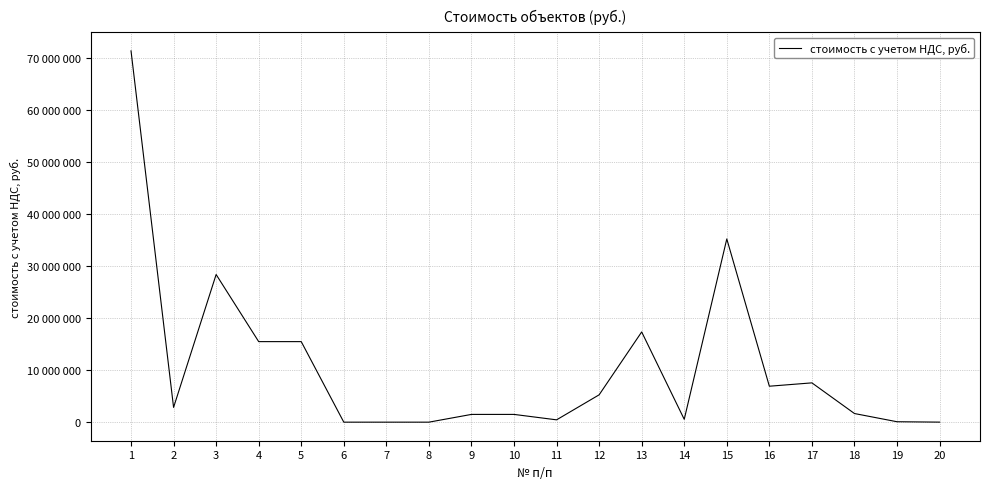

Is this an area chart (filled region under the line)?

No